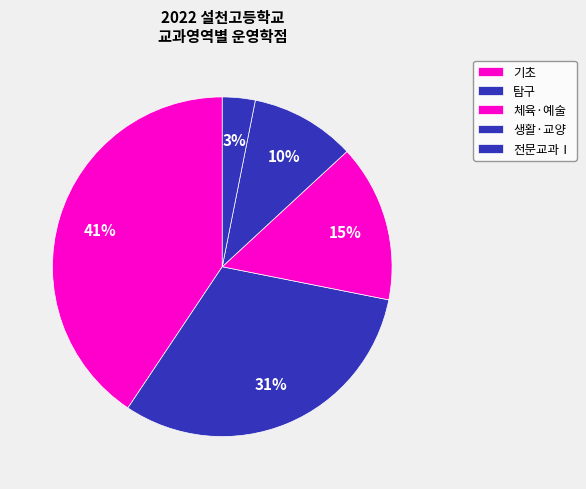

Rank the categories by value from highest to lowest.

기초, 탐구, 체육·예술, 생활·교양, 전문교과Ⅰ